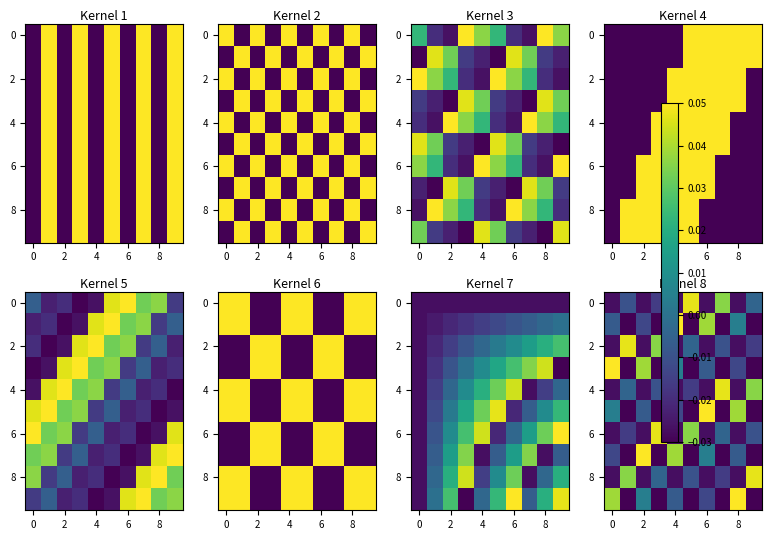

At how many categories does at least one series exceed 0?

10